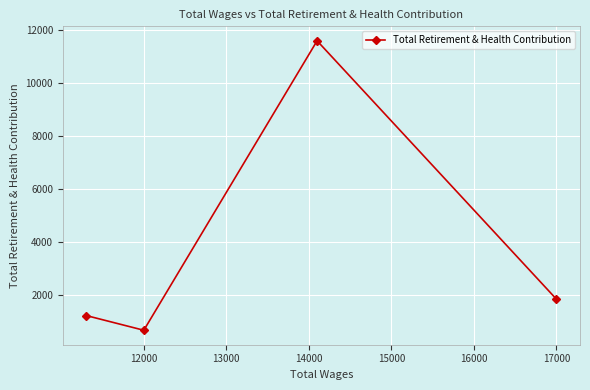

What is the average value?

3821